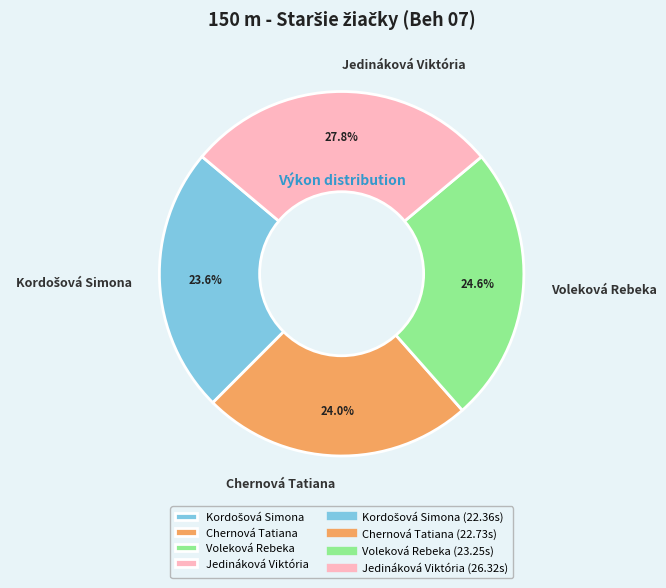

To the nearest percent, what is the combined percentage of Jedináková Viktória and Voleková Rebeka?

52%